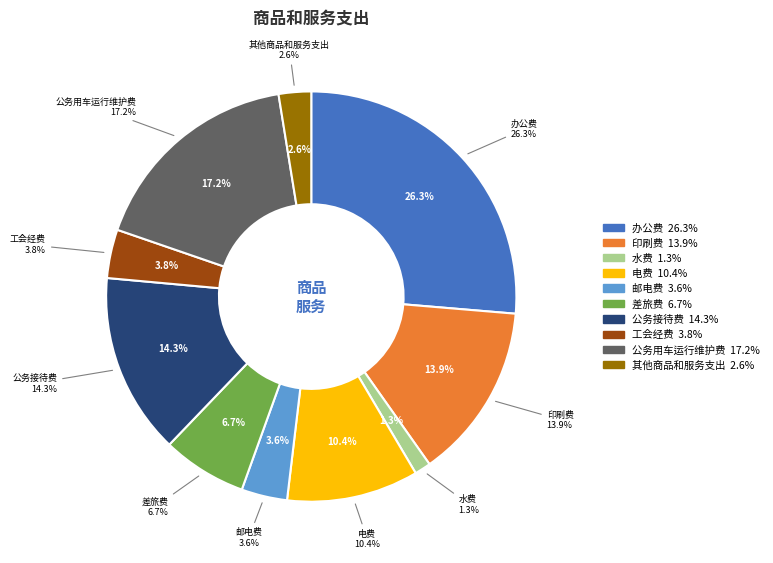

What percentage do 办公费 and 工会经费 together represent?

30.2%